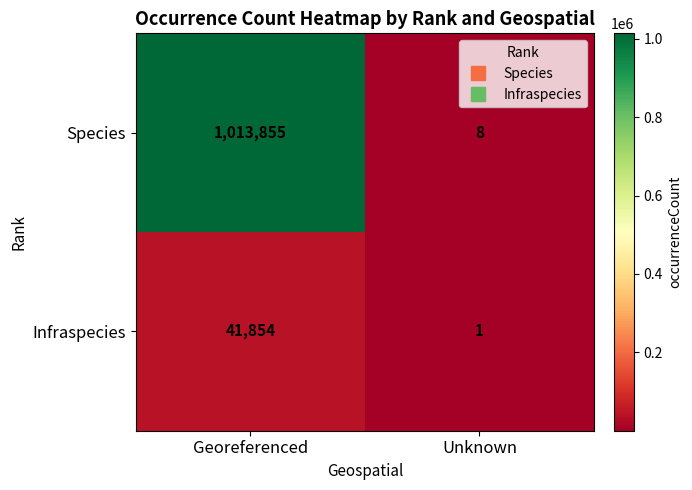

What is the sum of the Species values at Georeferenced and Unknown?

1013863